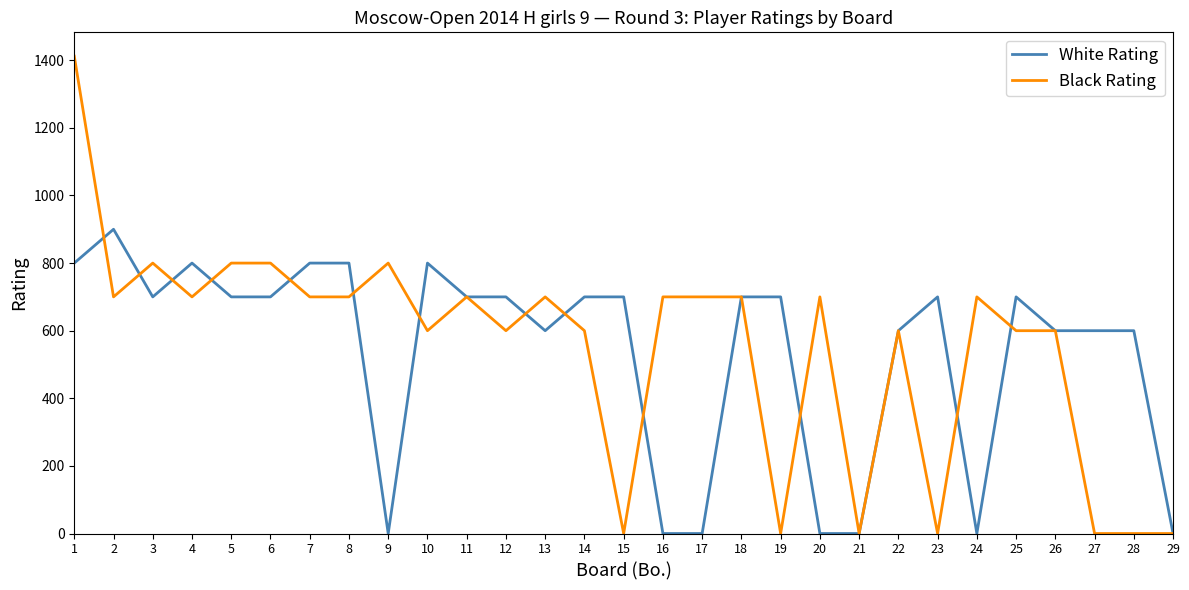

Which series has the widest spread of values?

Black Rating